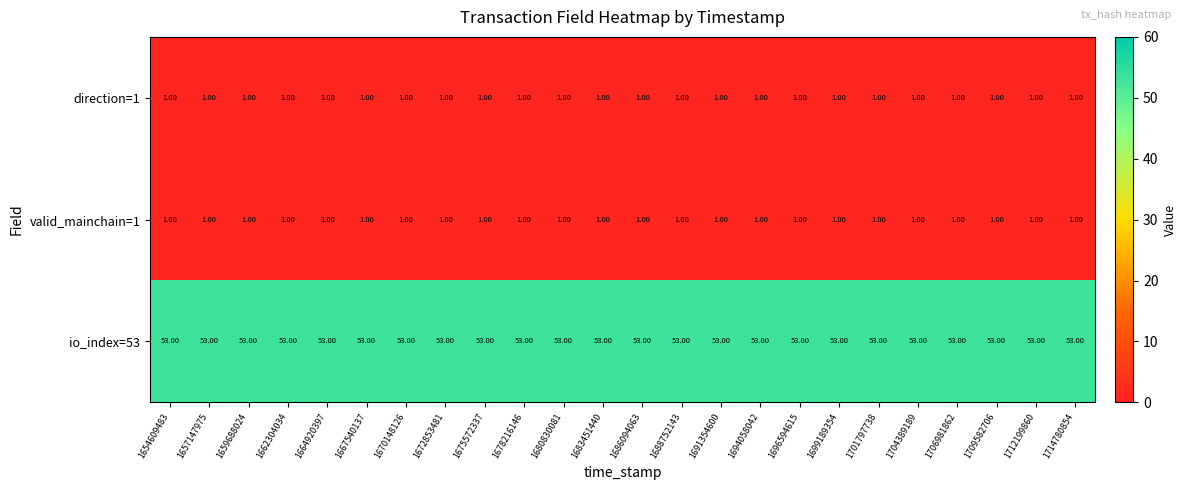

What is the spread (max minus min) of values at 1670148126?

52